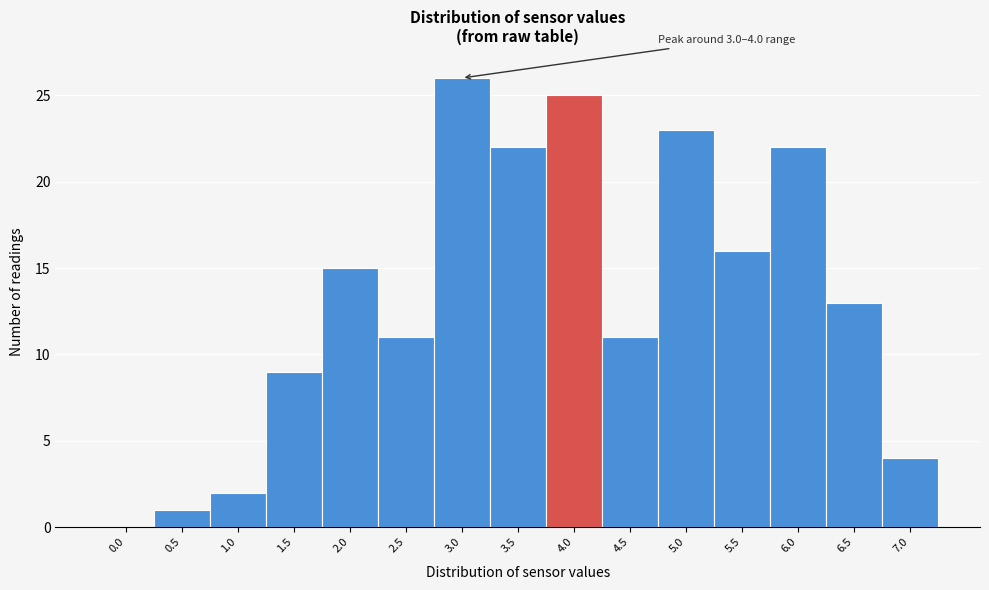

Reading left to right, what are all the values shown in this chart?

0.0=0	0.5=1	1.0=2	1.5=9	2.0=15	2.5=11	3.0=26	3.5=22	4.0=25	4.5=11	5.0=23	5.5=16	6.0=22	6.5=13	7.0=4